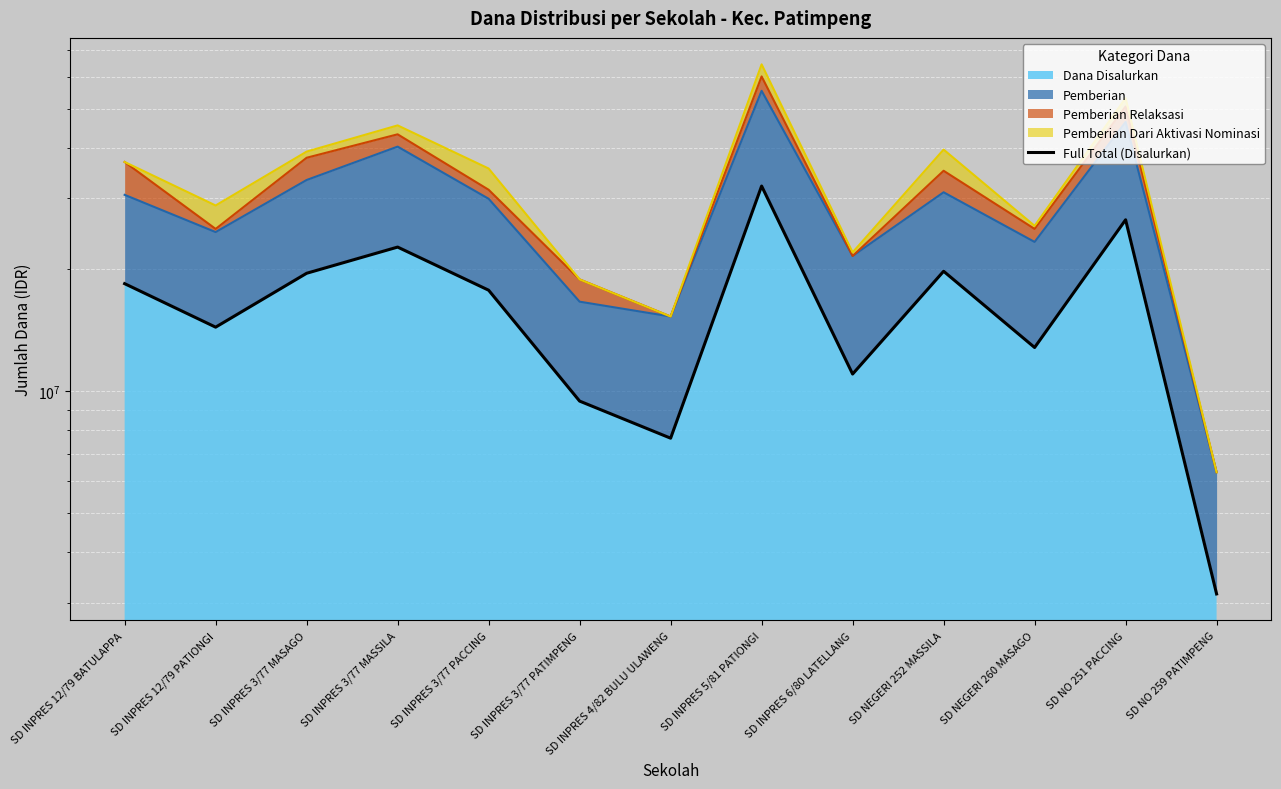

What is the smallest value displayed?

3150000